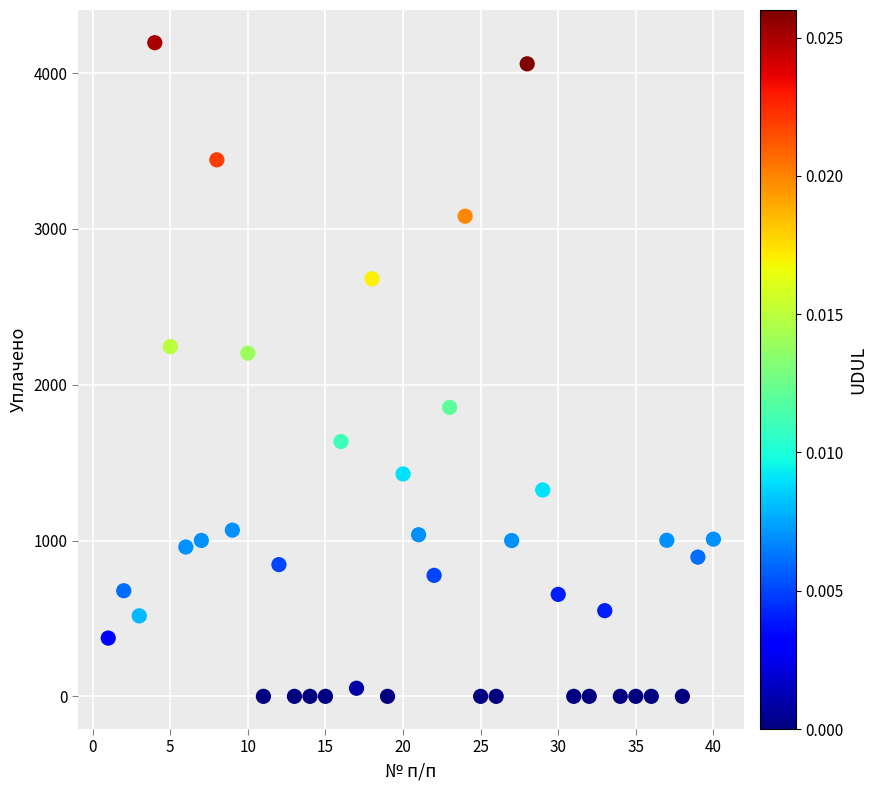

What is the range of X values (max minus min)?

39.0